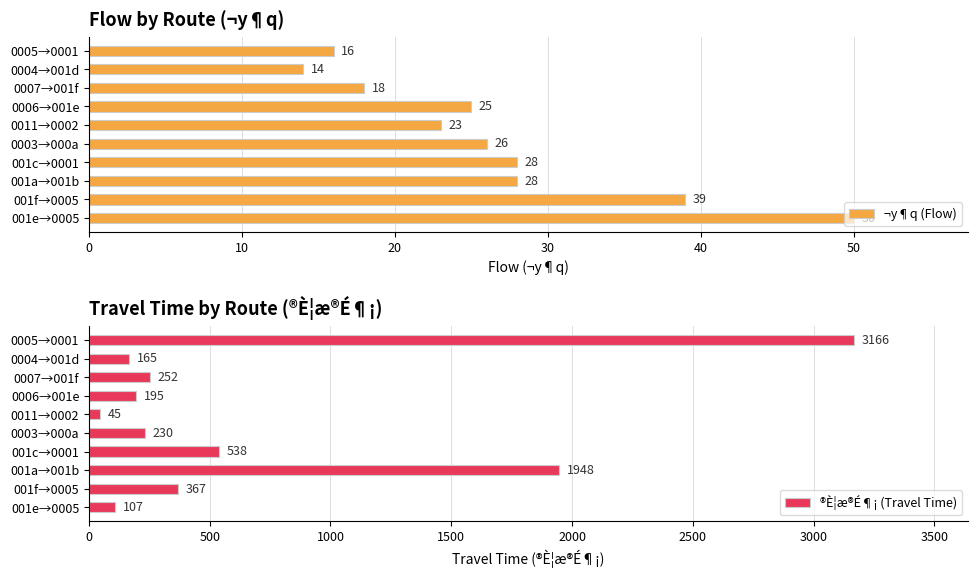

What is the sum of the ¬y¶q (Flow) values at 0003→000a and 0006→001e?

51